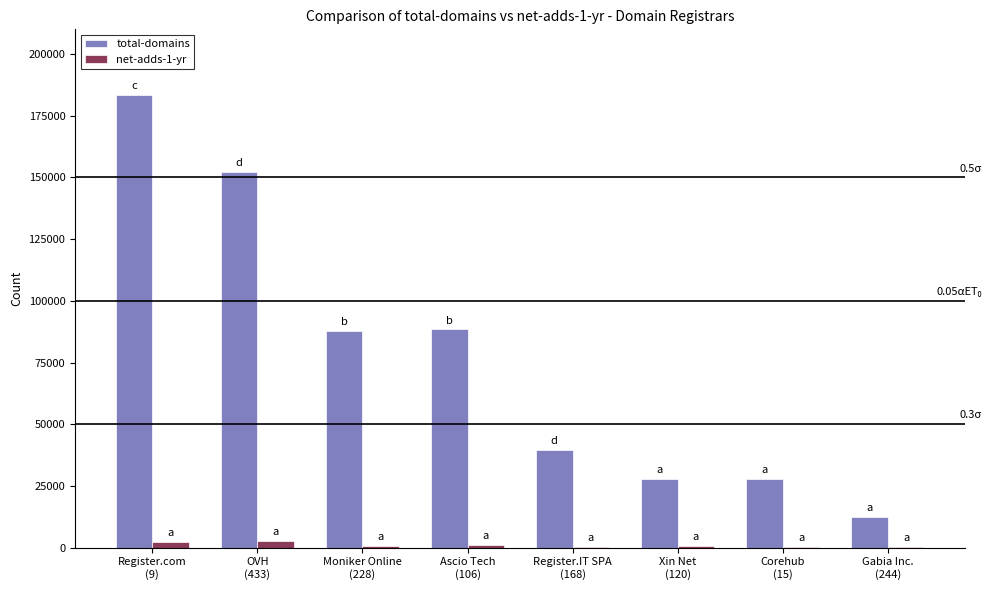

Are the bars grouped side by side (vs. stacked)?

Yes